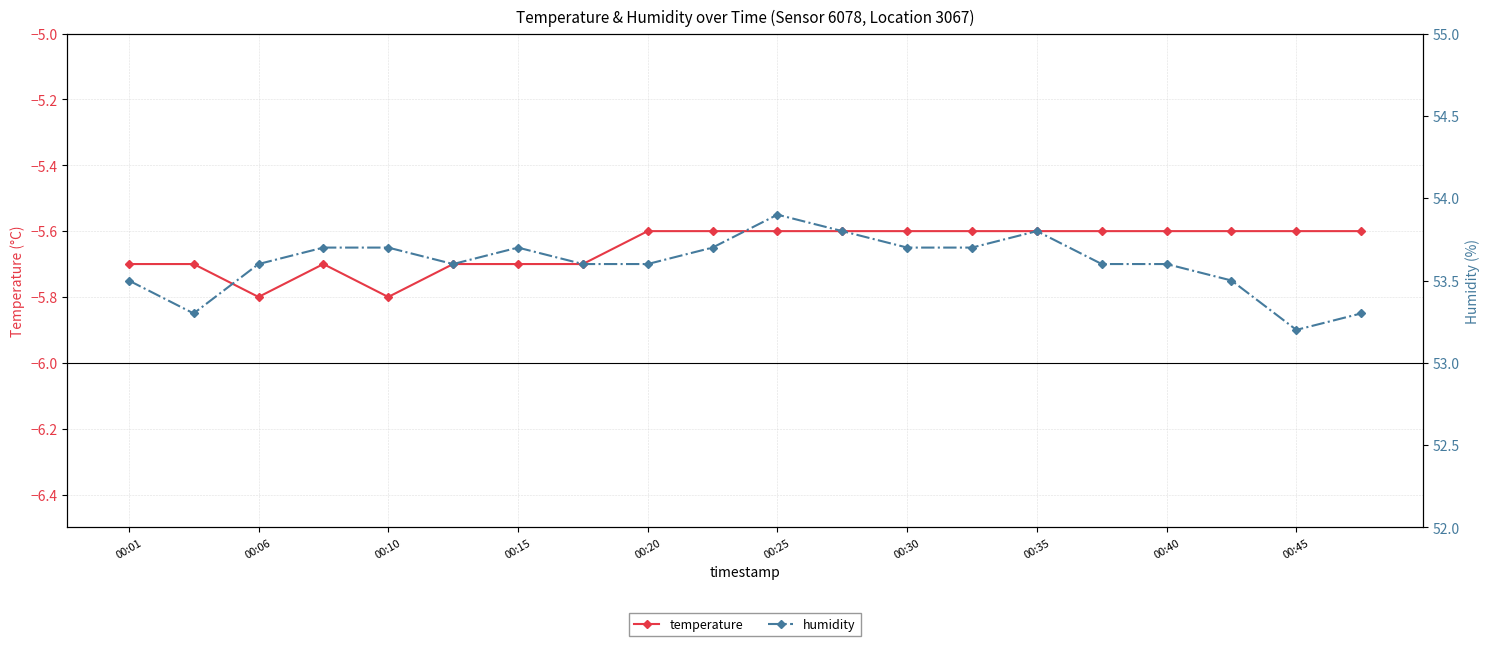

What is the approximate value of temperature at 00:30?

-5.6